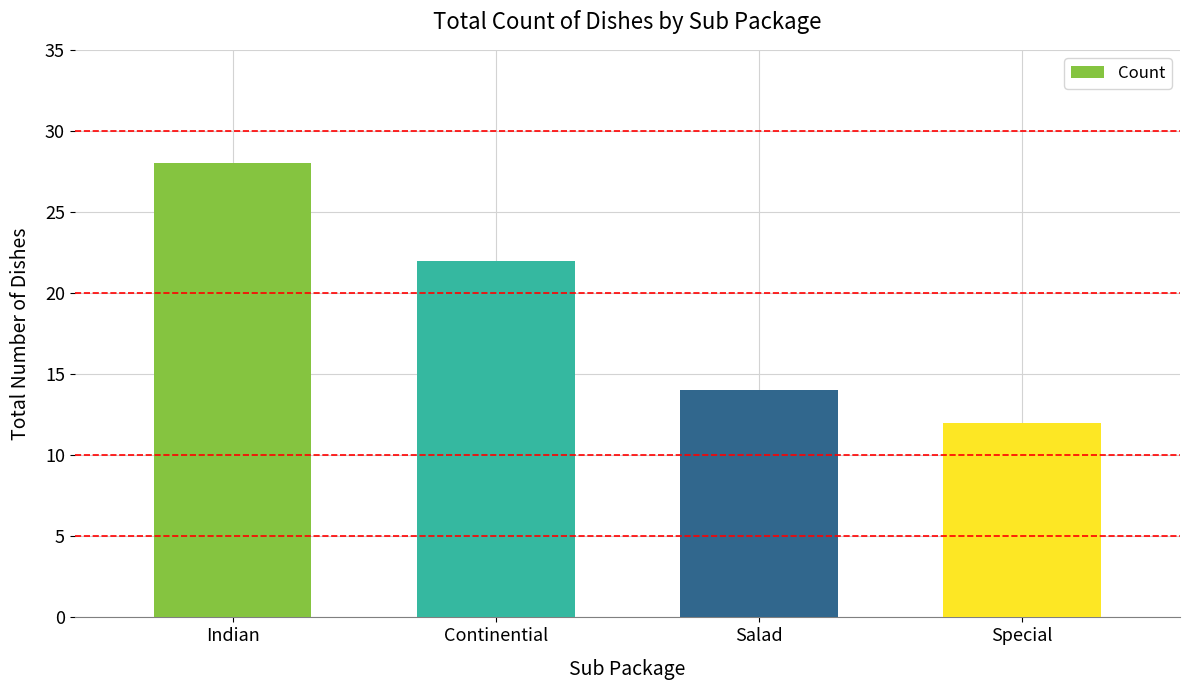

What is the sum of all values?

76